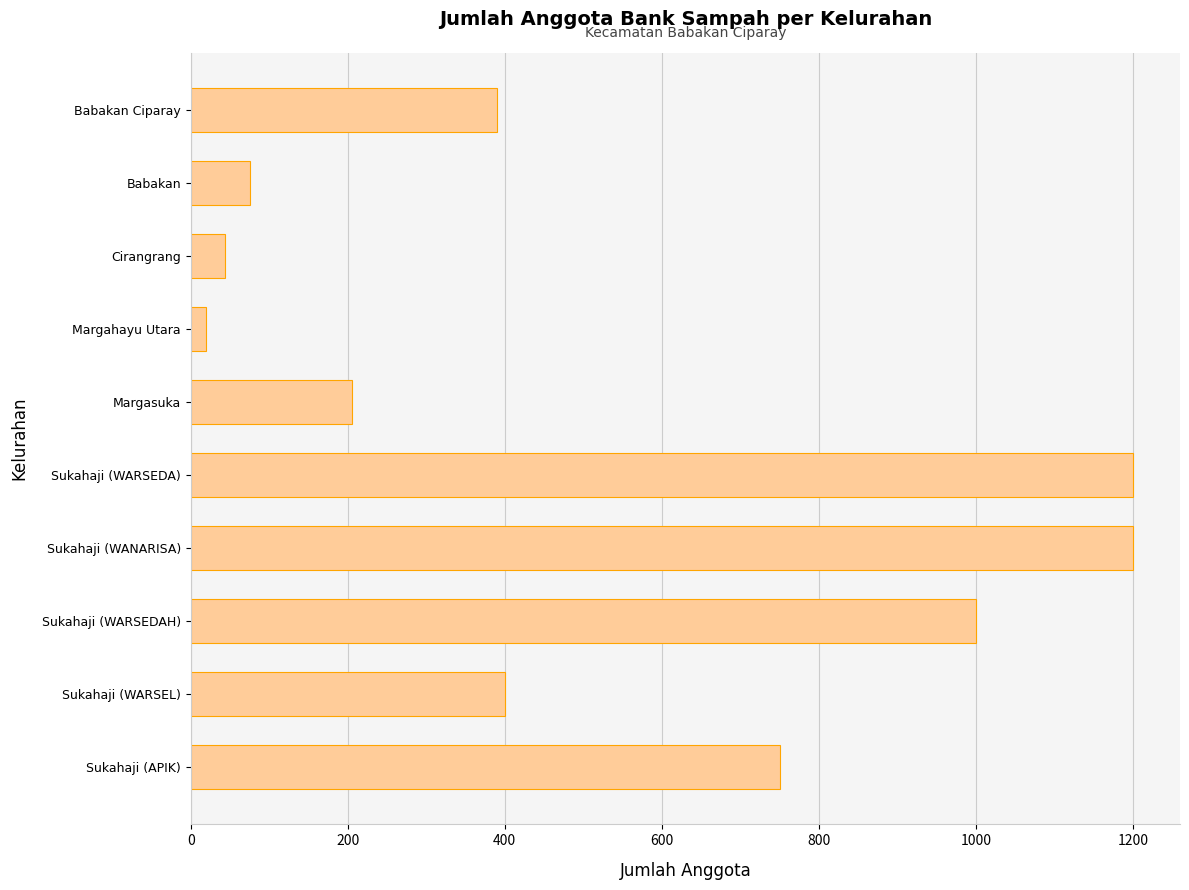

What is the label of the 2nd bar from the top?

Babakan